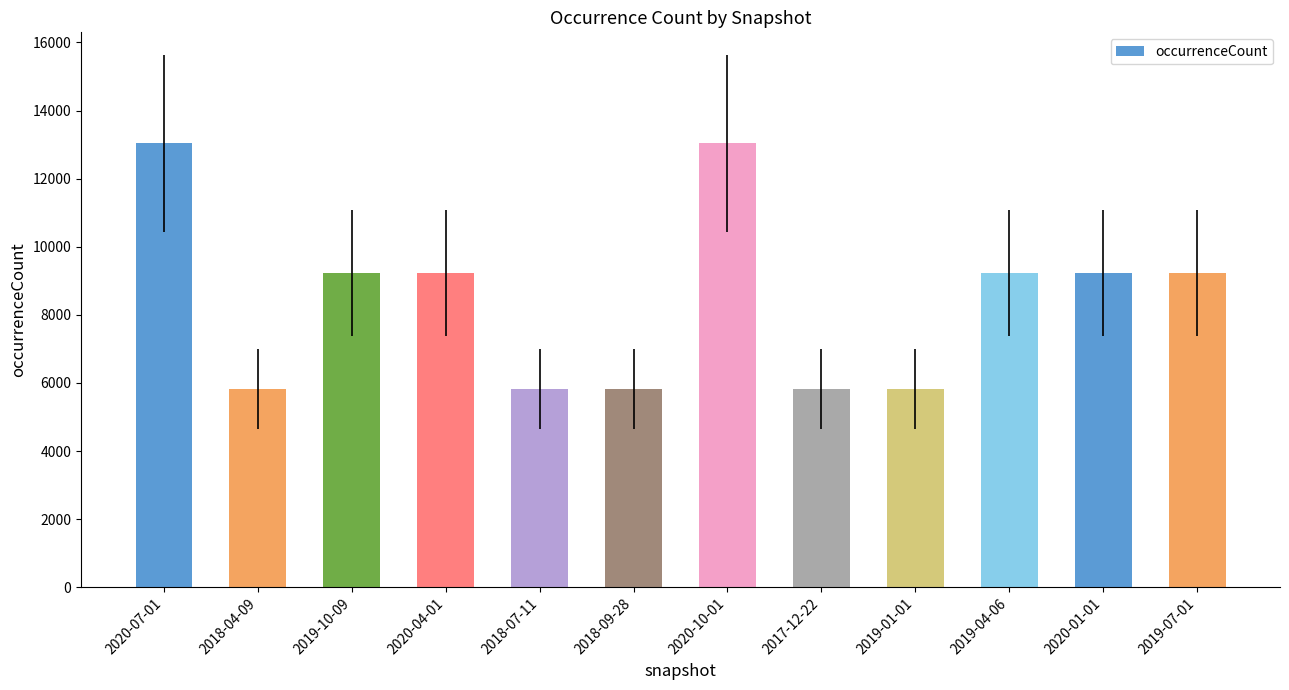

Read the value at 2018-07-11, to the nearest 100.

5800